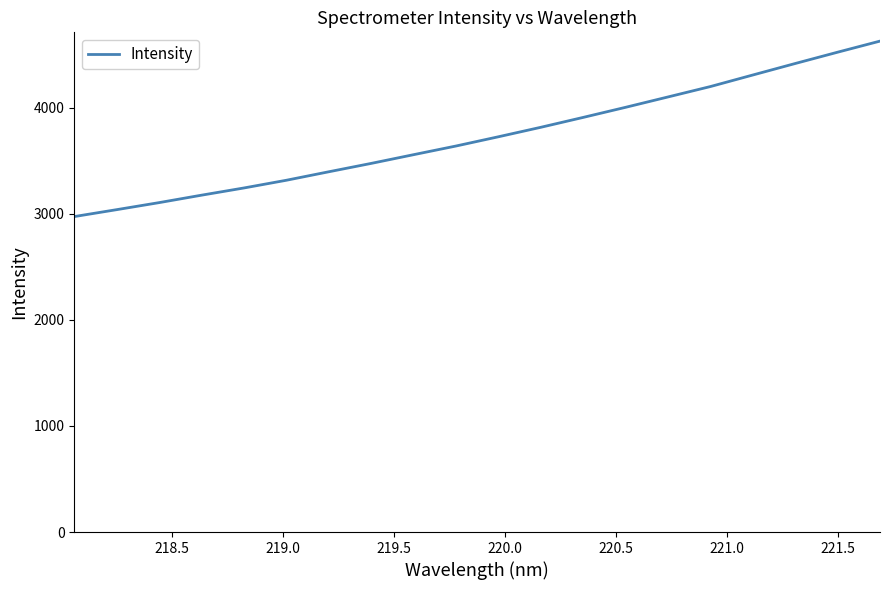

What is the minimum value shown in the chart?

2973.8